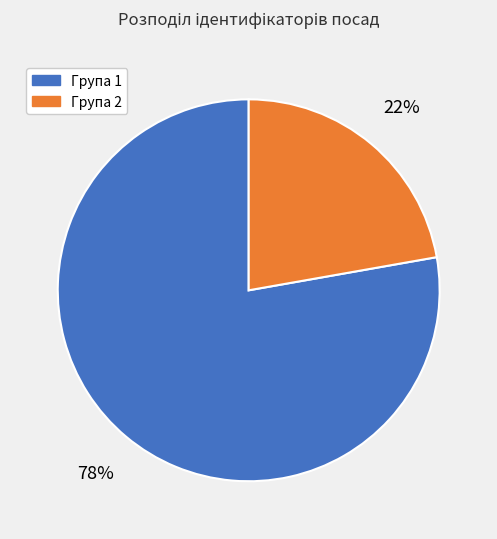

Rank the categories by value from lowest to highest.

Група 2, Група 1